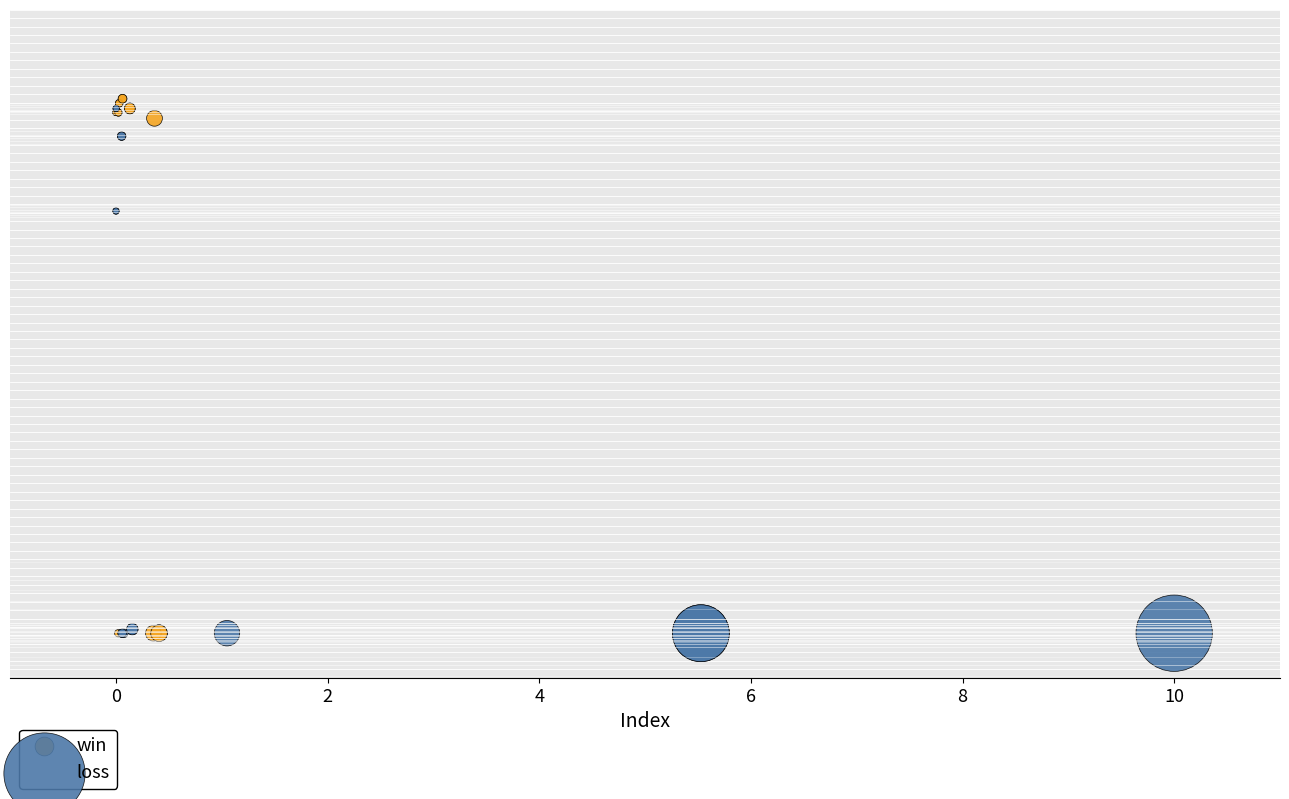

What are all the series names shown in the legend?

win, loss